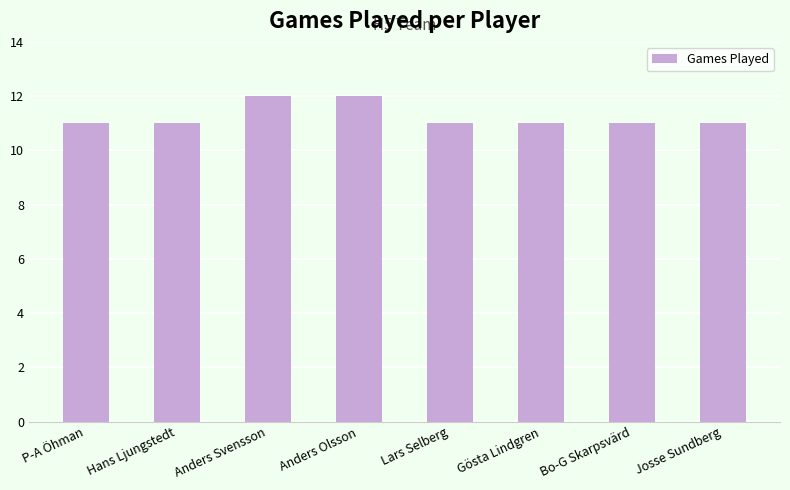

The value at Josse Sundberg is 18. True or false?

False